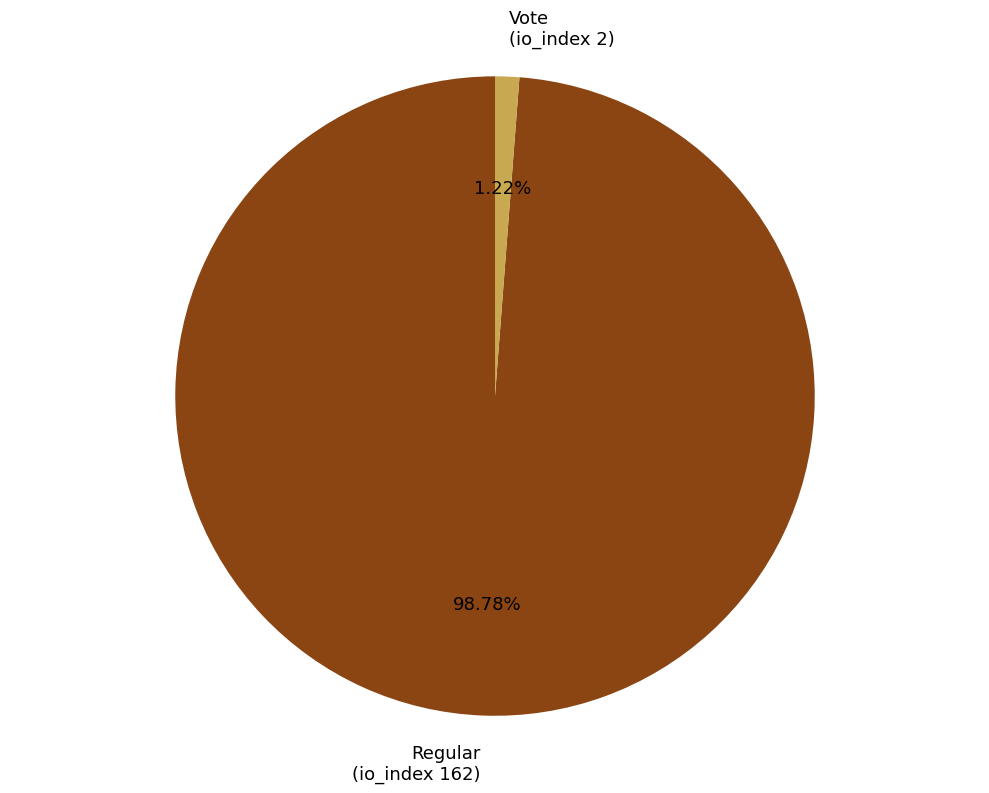

How many slices are in this pie chart?

2